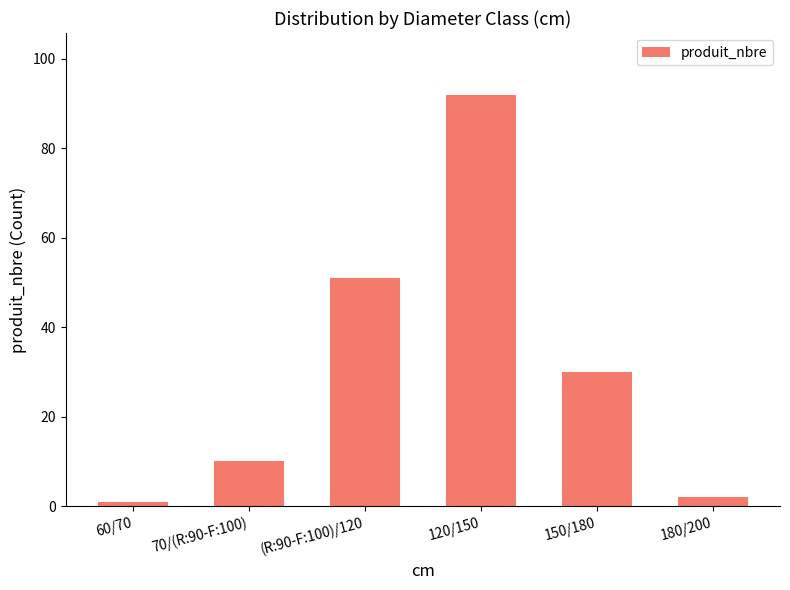

What is the sum of all values?

186